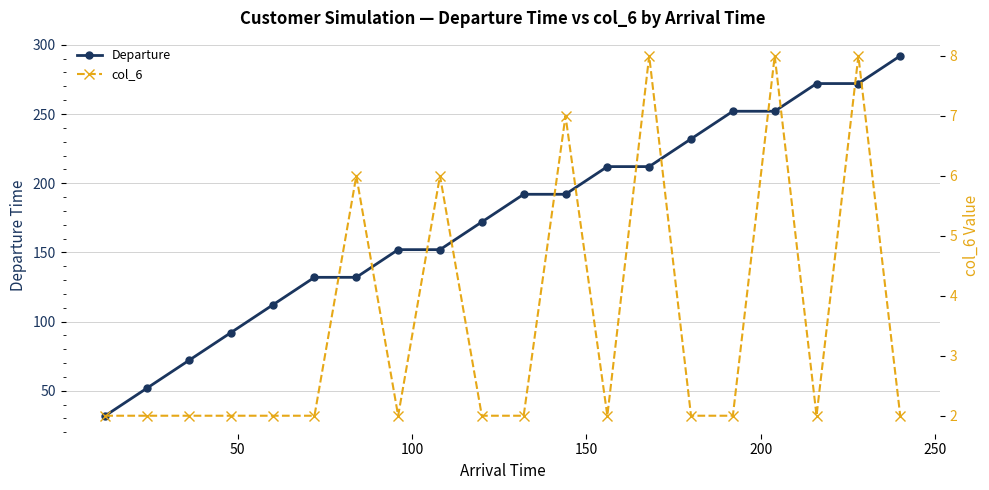

What is the difference between the second highest and minimum values in the col_6 series?

6